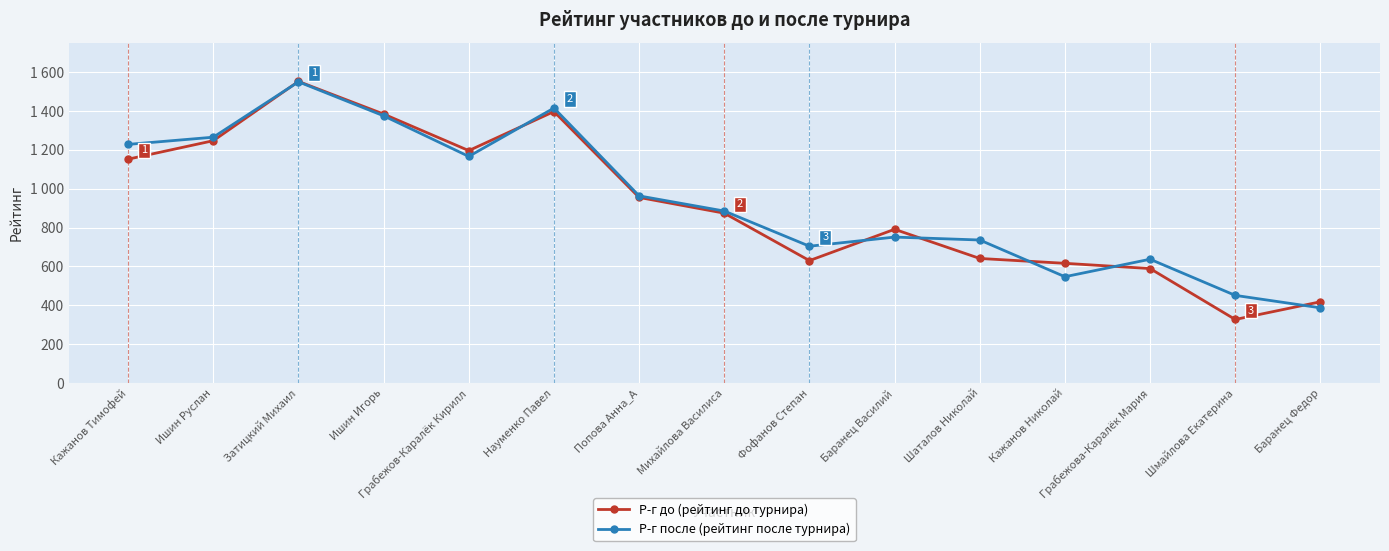

Is this an area chart (filled region under the line)?

No